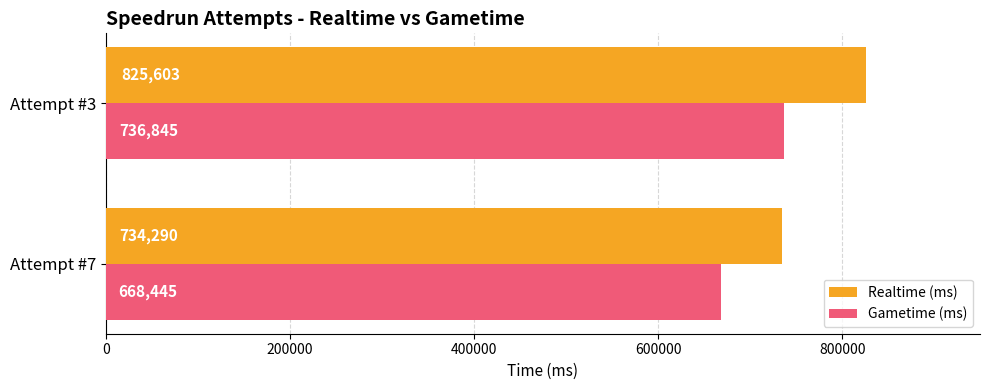

What is the sum of all Realtime (ms) values?

1559893